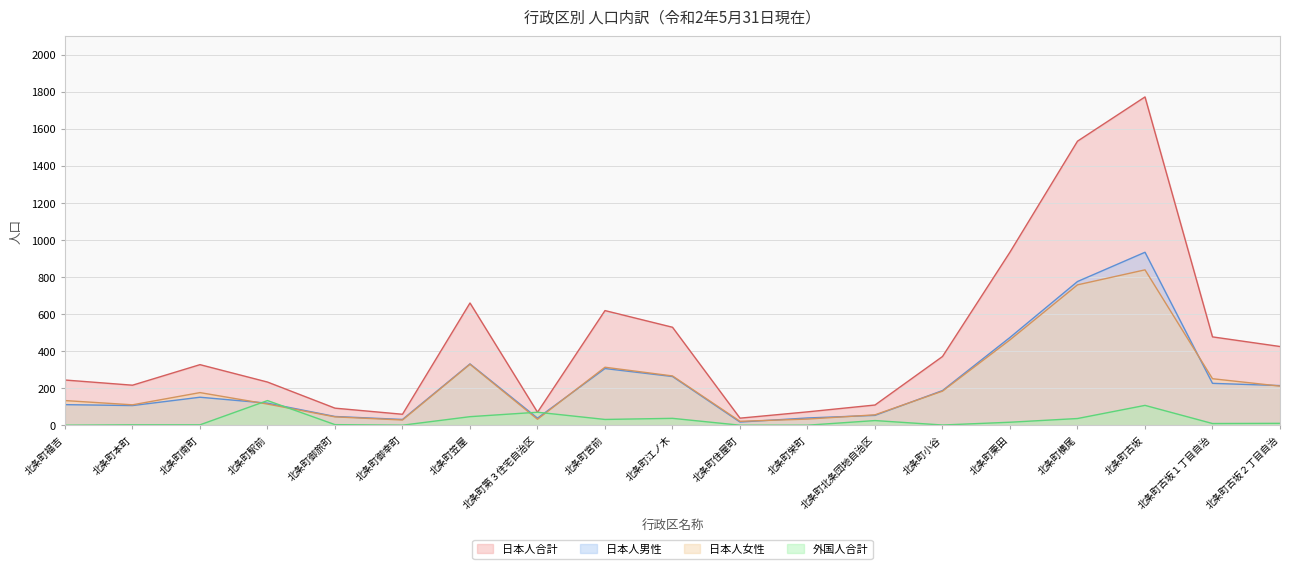

What is the spread (max minus min) of values at 北条町本町?

214